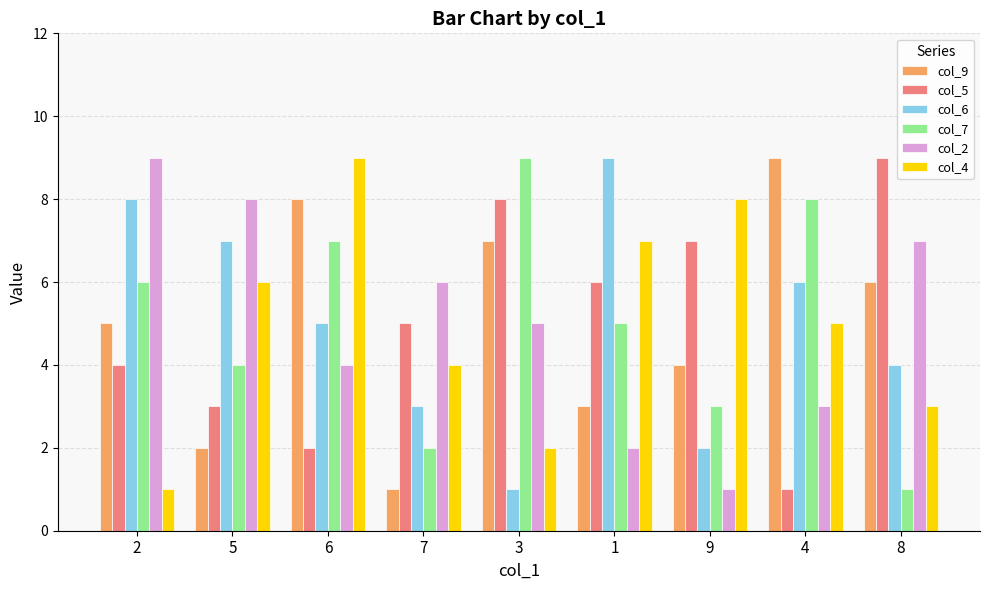

What is the difference between the maximum and minimum values in the col_9 series?

8